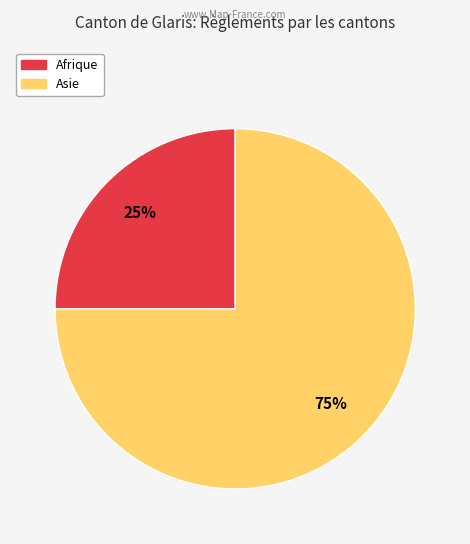

Is there a majority slice in this chart?

Yes